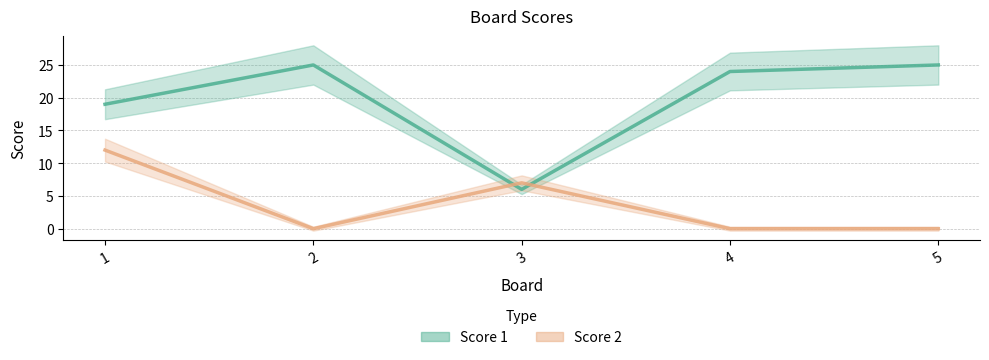

What is the difference between the maximum and minimum values in the Score 1 series?

19